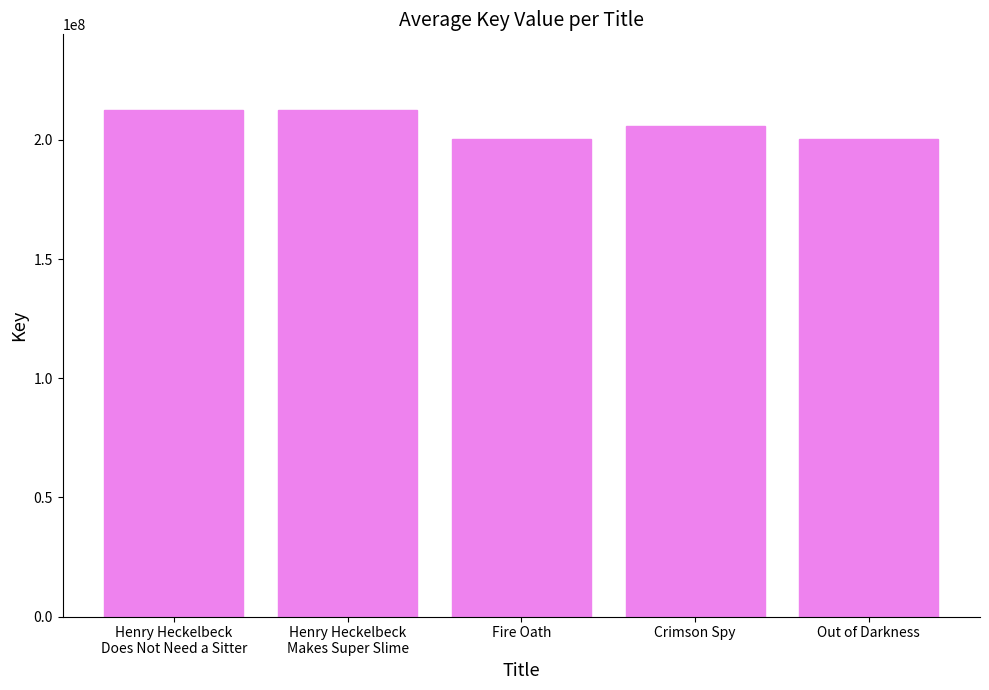

What is the greatest value displayed?

212474295